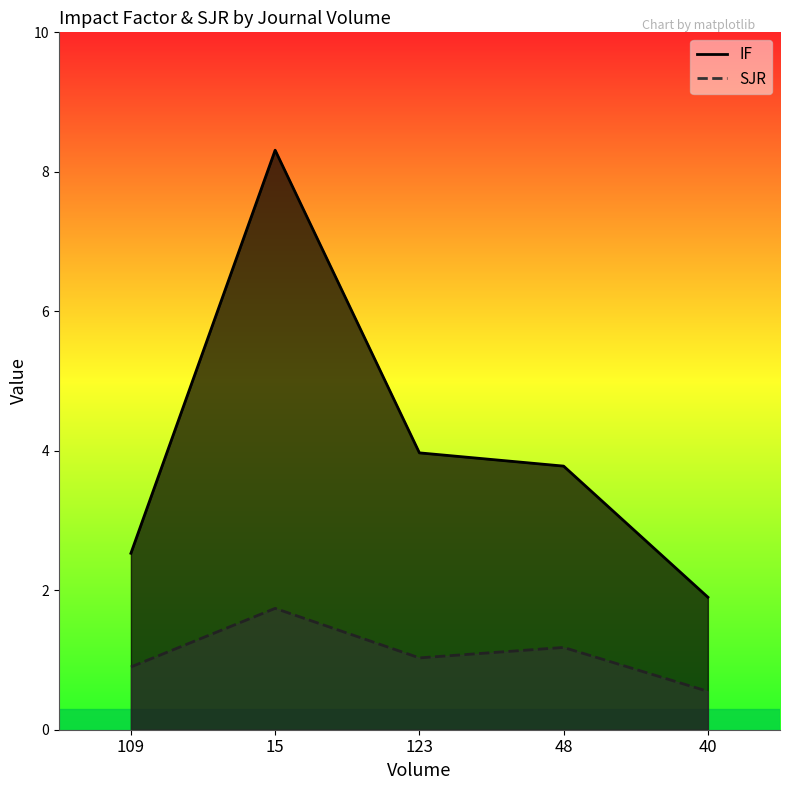

What is the difference between the maximum and minimum values in the SJR series?

1.2